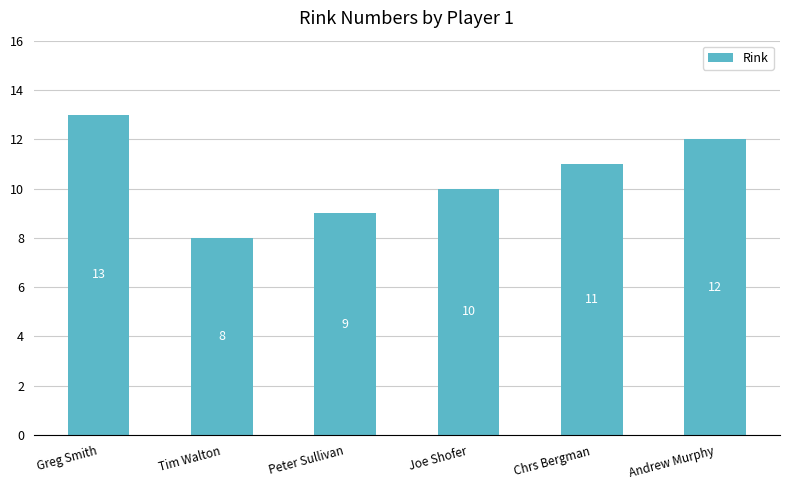

What is the ratio of the value at Andrew Murphy to the value at Peter Sullivan?

1.3